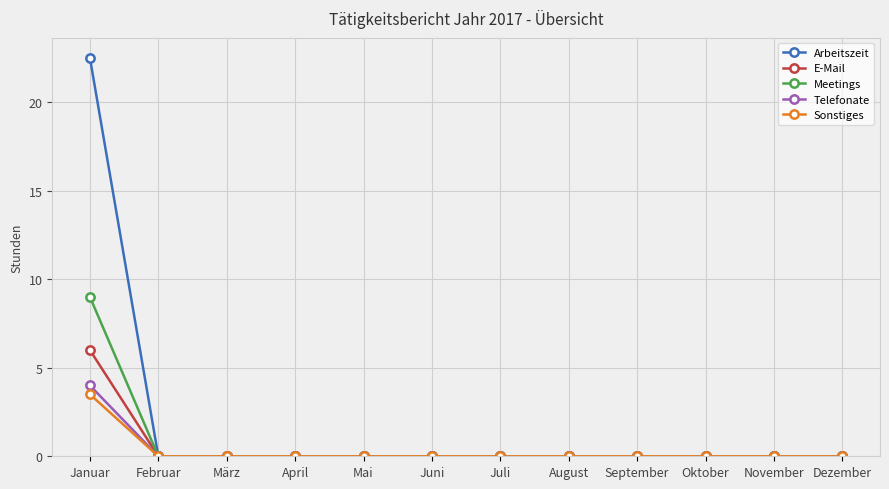

The Arbeitszeit series shows 0.0 at April. True or false?

True